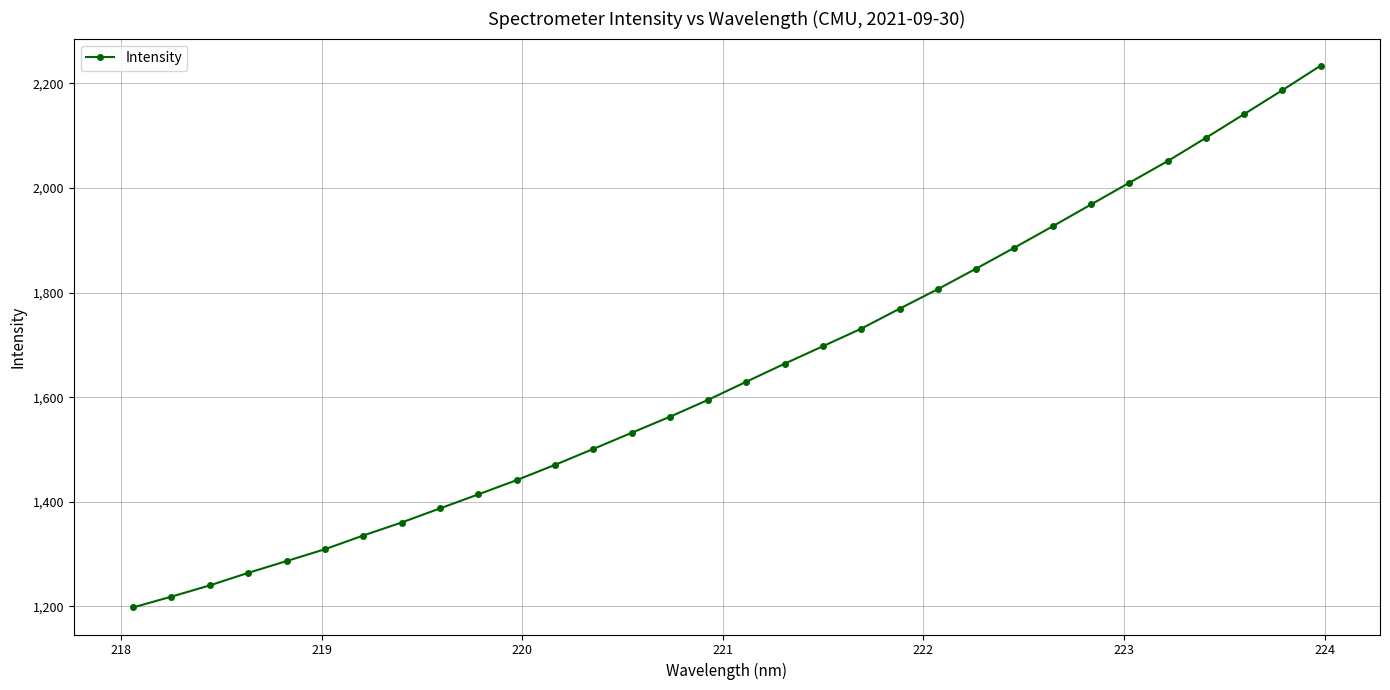

What is the smallest value displayed?

1198.0